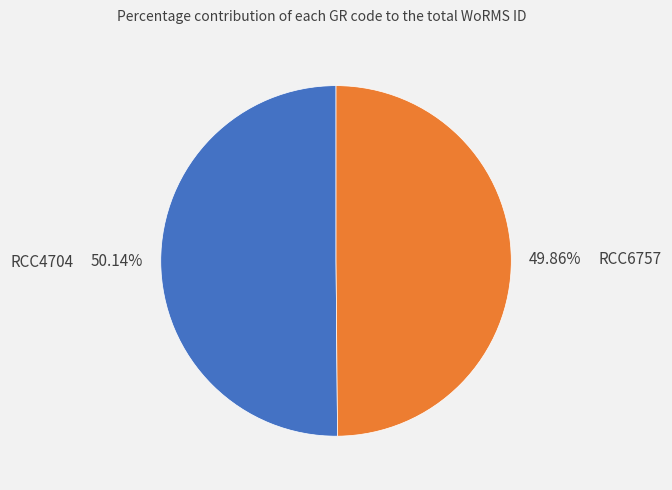

How much of the chart is everything except RCC6757?

50.1%